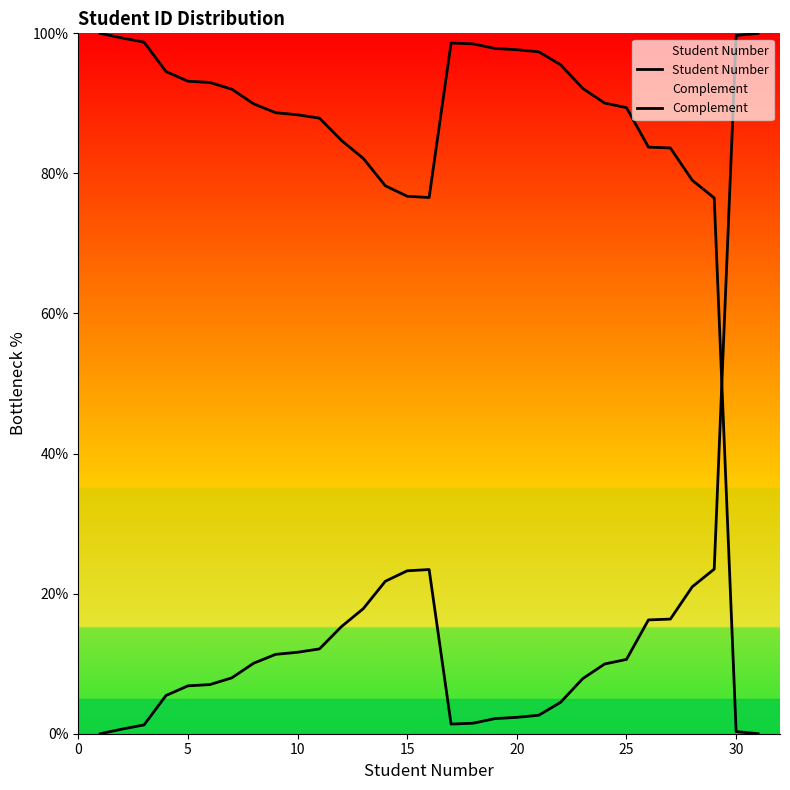

List the series in order of their overall mean, highest first.

Complement, Student Number